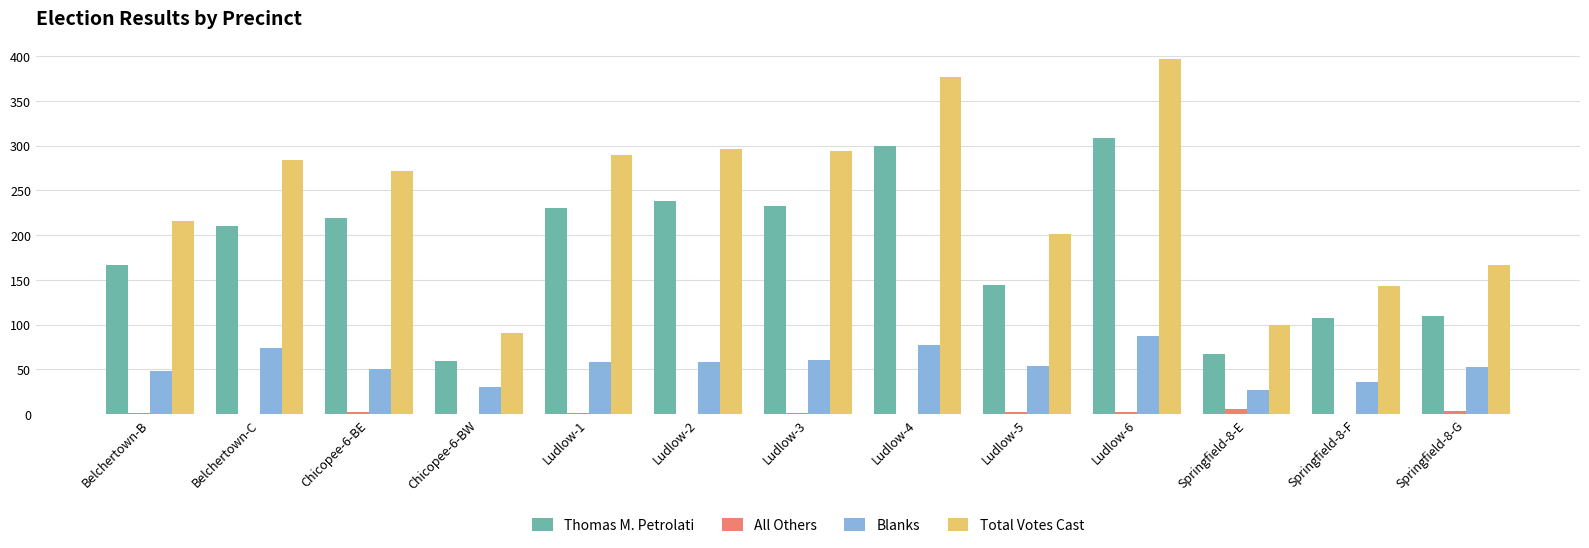

What are all the series names shown in the legend?

Thomas M. Petrolati, All Others, Blanks, Total Votes Cast